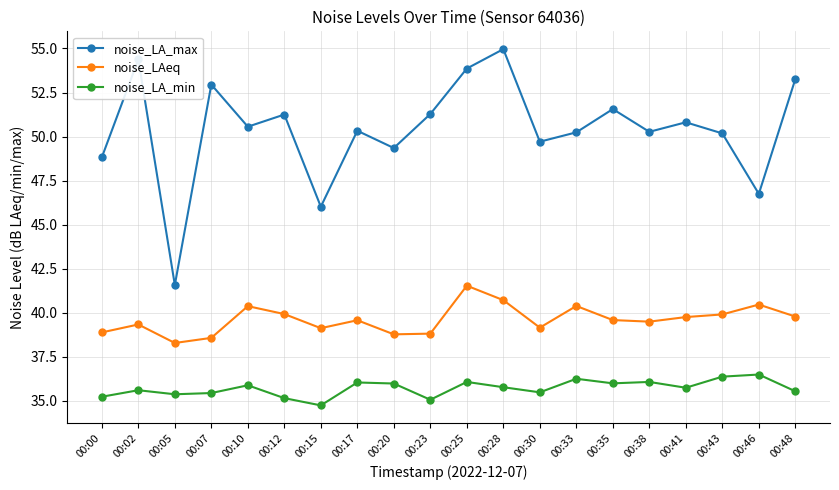

At 00:28, list the series in order from smallest to largest.

noise_LA_min, noise_LAeq, noise_LA_max